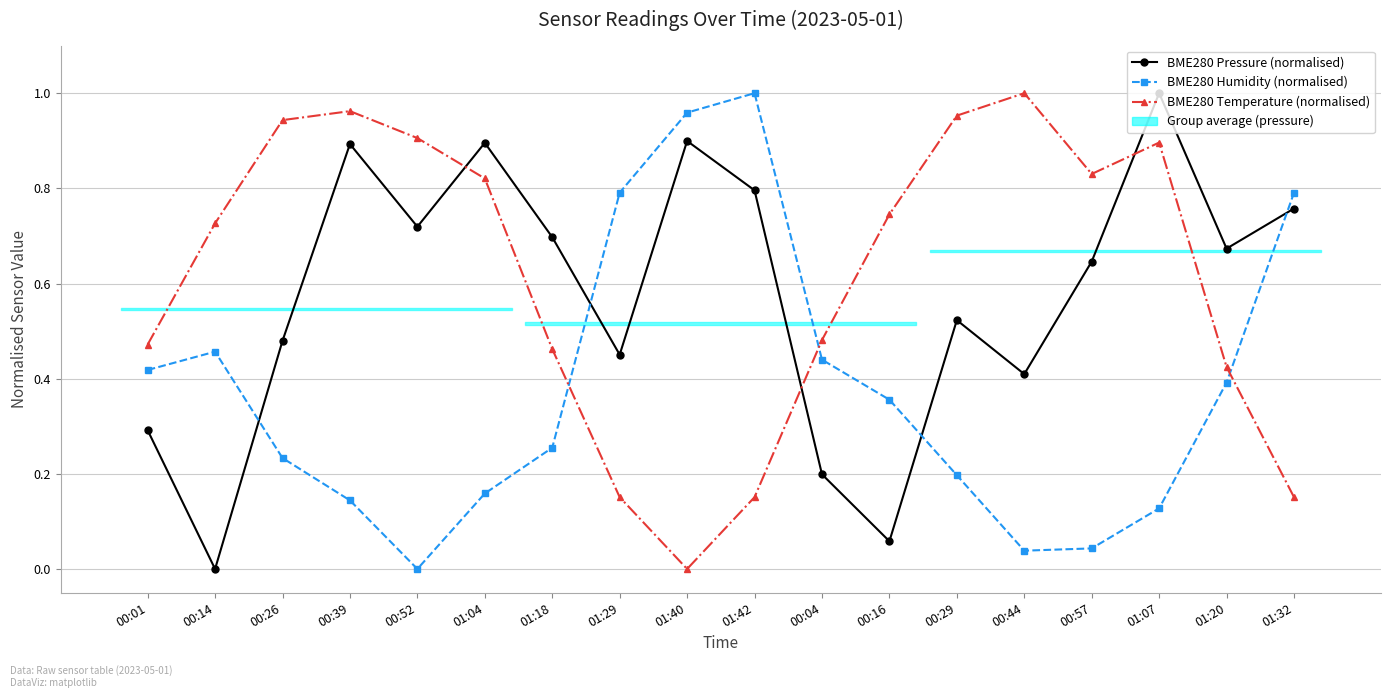

Count the number of data series in this chart.

3